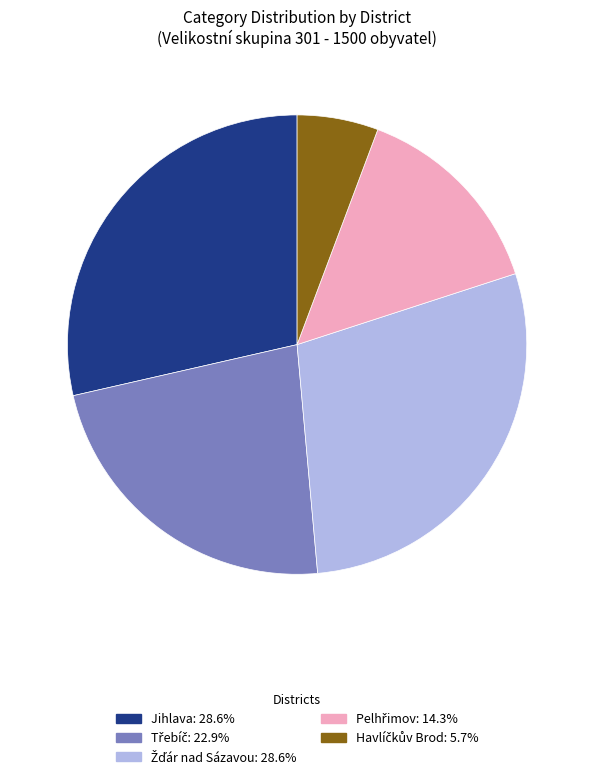

Is there any slice that represents more than half of the pie?

No